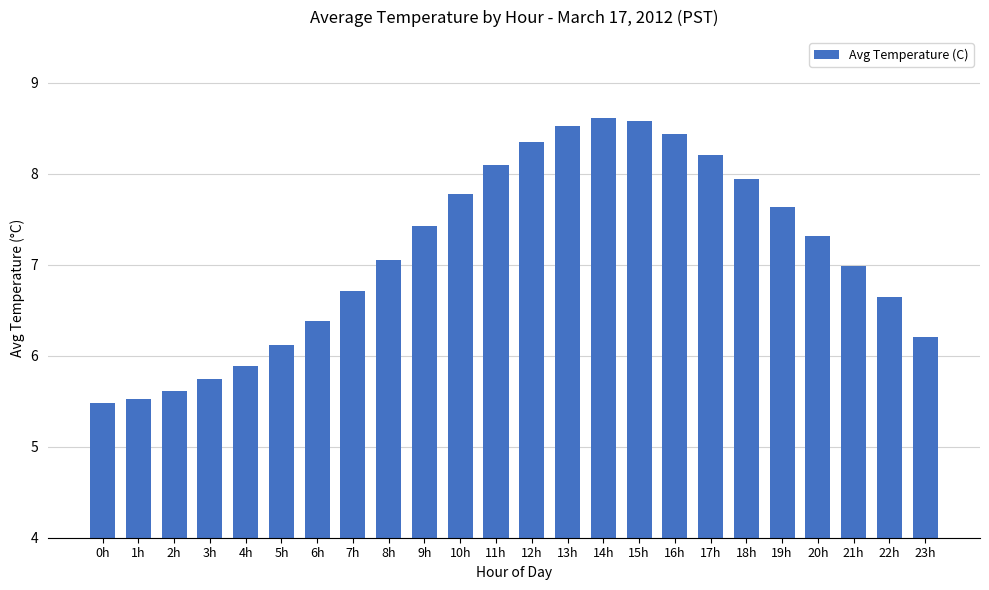

How many series are shown in this chart?

1